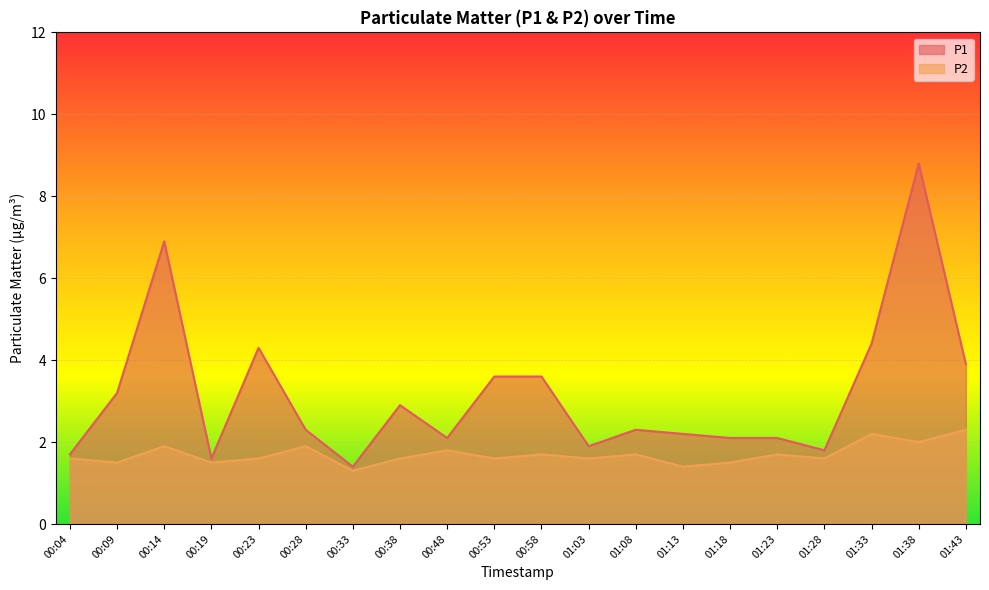

Where does the P1 series first go above 2?

00:09